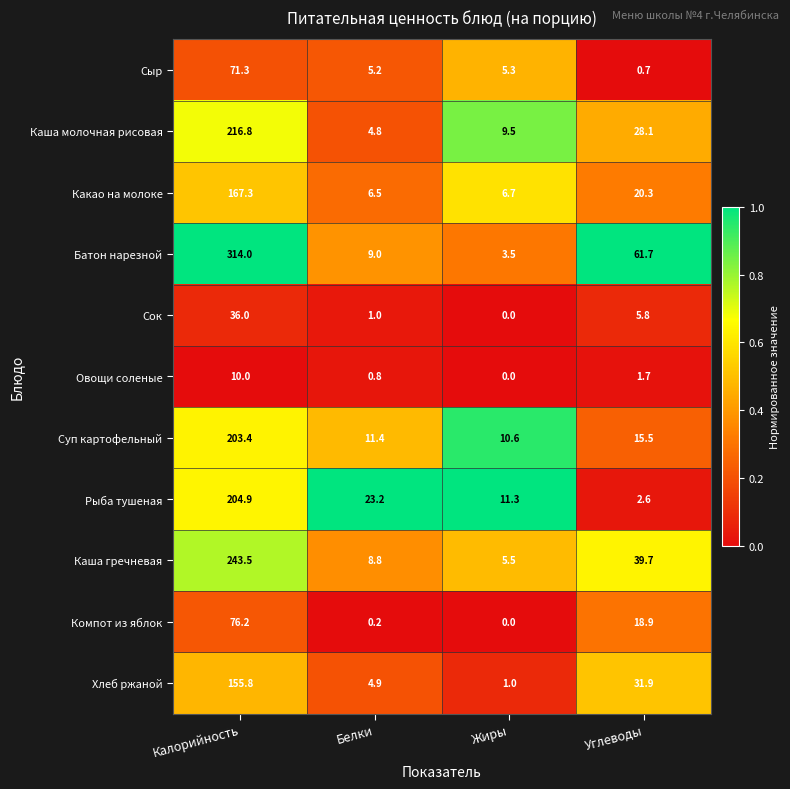

Is the value of Сыр at Калорийность greater than the value of Какао на молоке at Углеводы?

Yes